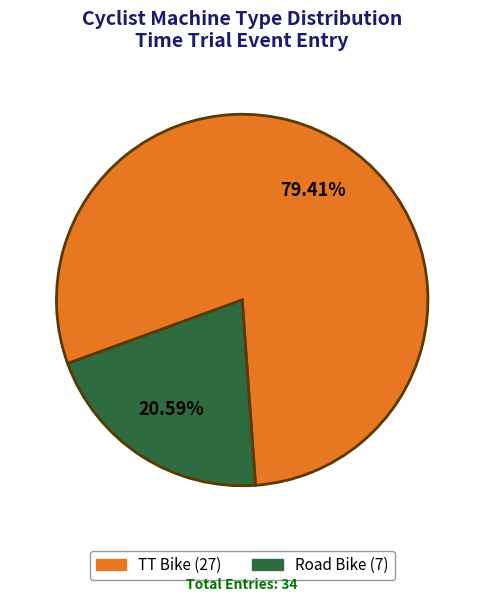

To the nearest percent, what is the combined percentage of Road Bike and TT Bike?

100%